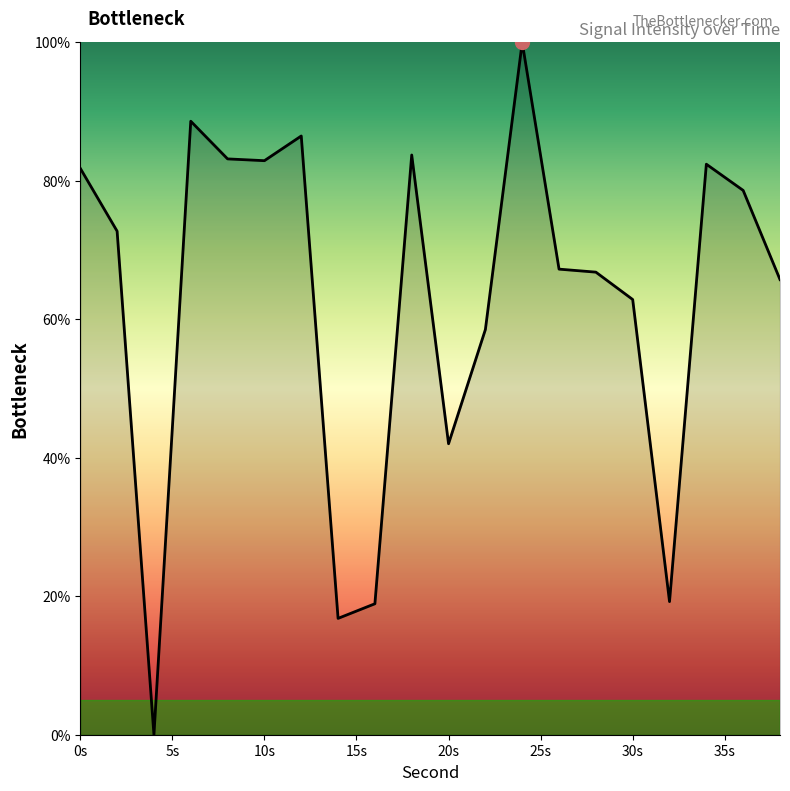

What is the difference between the maximum and minimum values?

100.0